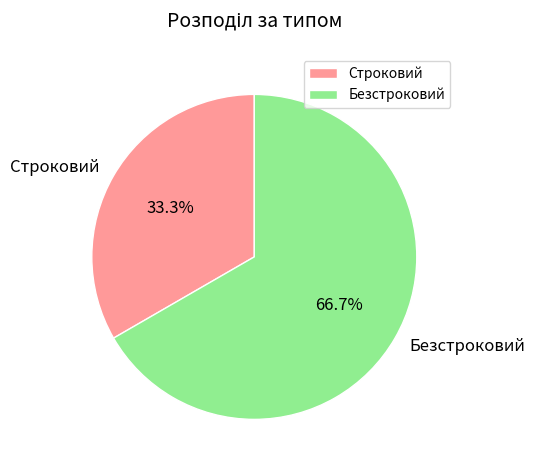

To the nearest percent, what percentage of the pie is Строковий?

33%